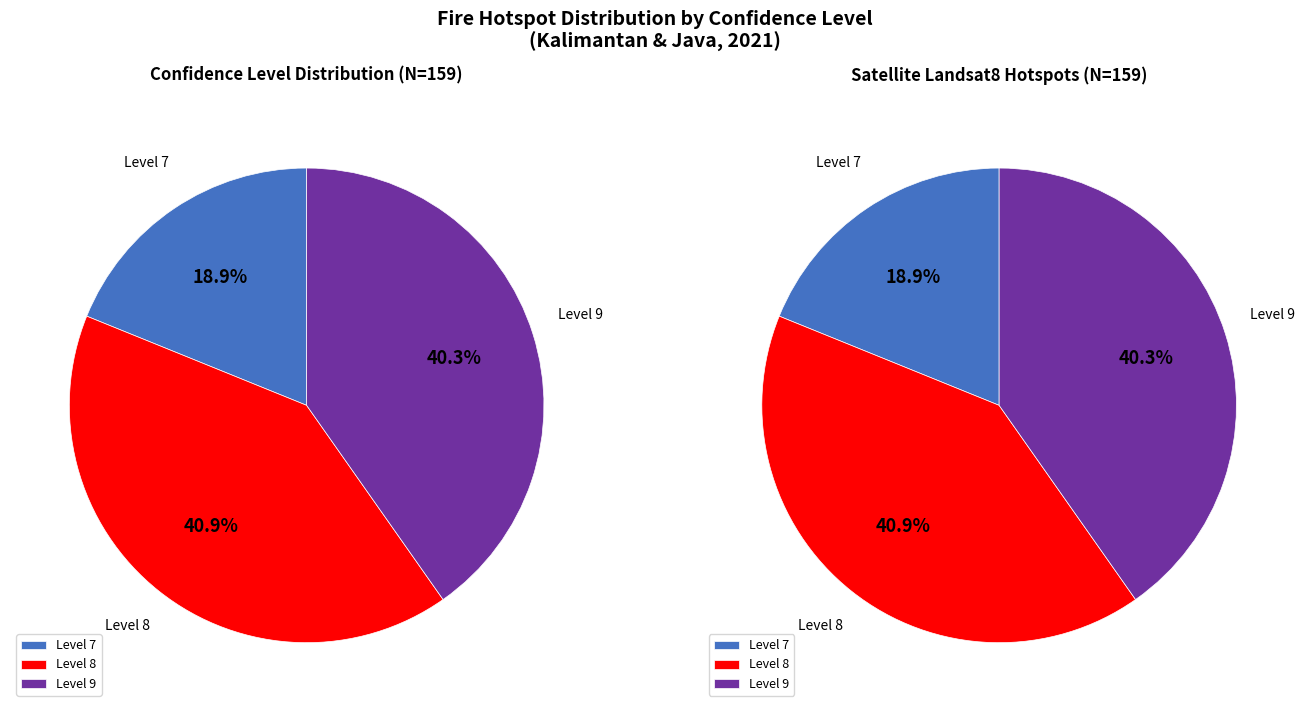

Count the number of slices in the pie.

3